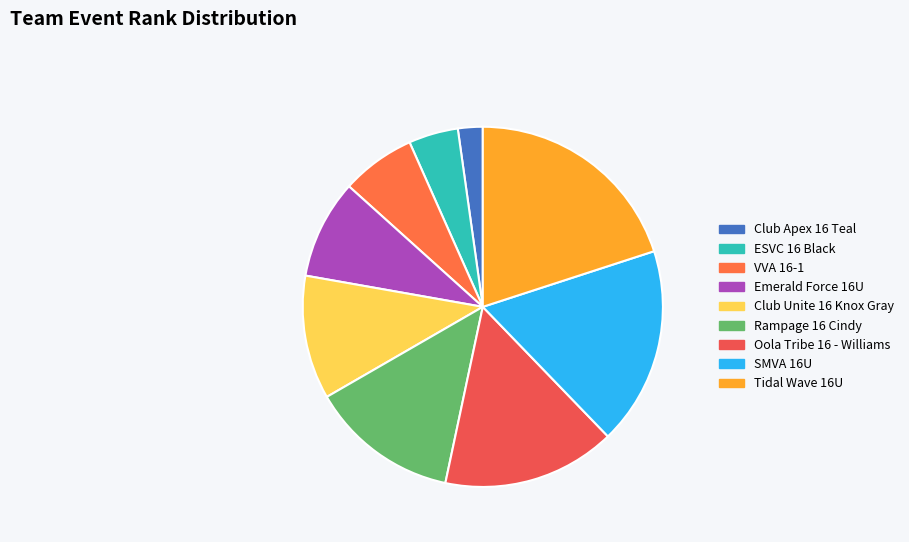

How much of the chart is everything except ESVC 16 Black?

95.6%